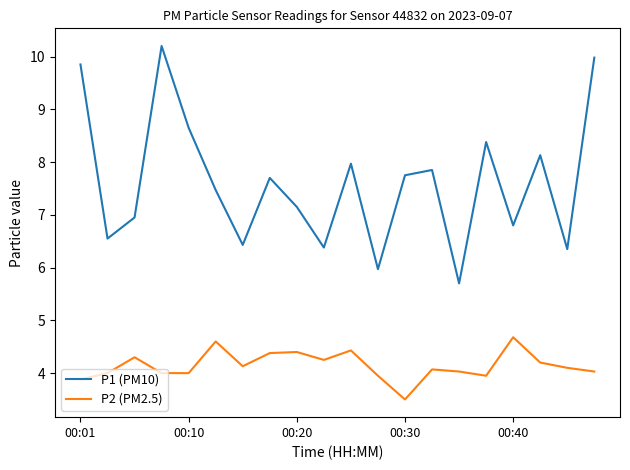

Rank the series by their maximum value, from highest to lowest.

P1 (PM10), P2 (PM2.5)